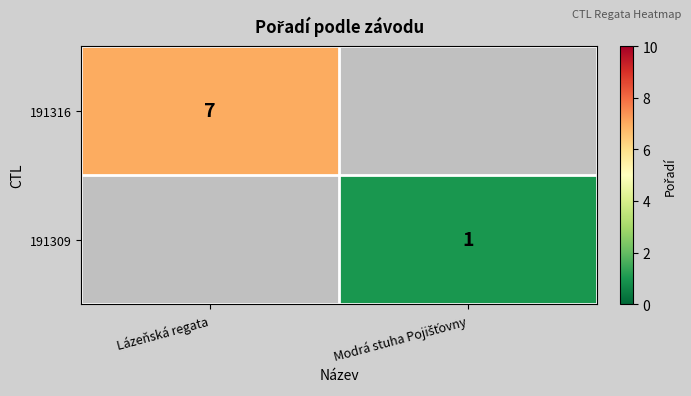

Between Modrá stuha Pojišťovny and Lázeňská regata, which is larger?

Lázeňská regata